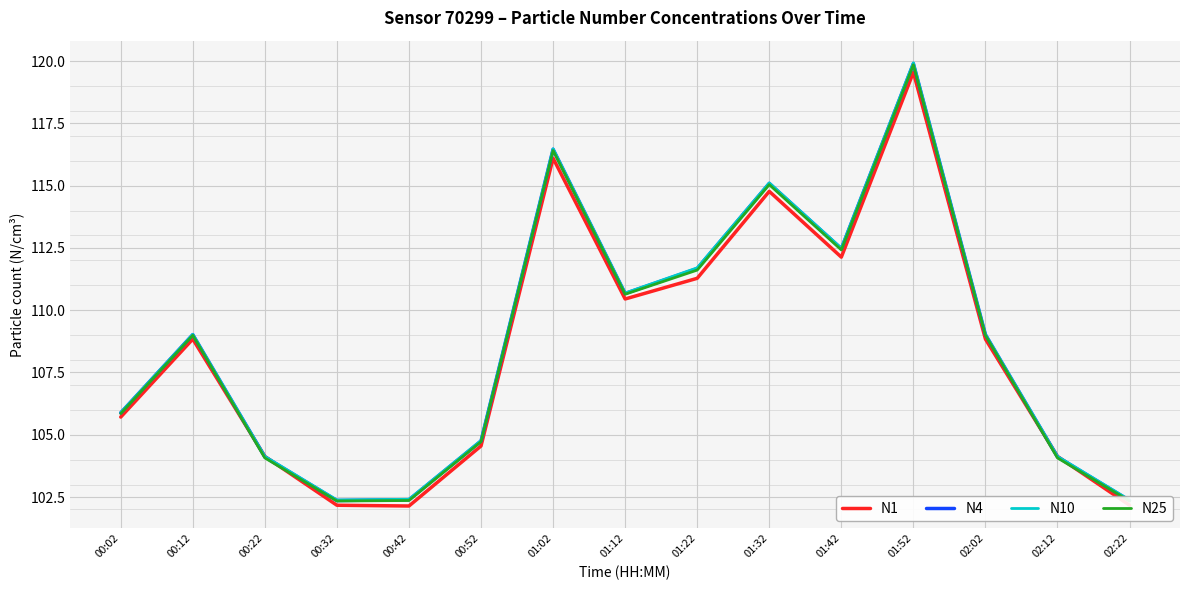

Reading left to right, list all the values displayed in this chart.

N1: 00:02=105.7	00:12=108.8	00:22=104.1	00:32=102.2	00:42=102.1	00:52=104.5	01:02=116.1	01:12=110.5	01:22=111.3	01:32=114.8	01:42=112.1	01:52=119.5	02:02=108.8	02:12=104.1	02:22=102.2
N4: 00:02=105.9	00:12=109.0	00:22=104.1	00:32=102.4	00:42=102.4	00:52=104.8	01:02=116.5	01:12=110.7	01:22=111.7	01:32=115.1	01:42=112.5	01:52=119.9	02:02=109.0	02:12=104.1	02:22=102.4
N10: 00:02=105.9	00:12=109.0	00:22=104.1	00:32=102.4	00:42=102.4	00:52=104.8	01:02=116.5	01:12=110.7	01:22=111.7	01:32=115.1	01:42=112.5	01:52=119.9	02:02=109.0	02:12=104.1	02:22=102.4
N25: 00:02=105.8	00:12=109.0	00:22=104.1	00:32=102.3	00:42=102.4	00:52=104.7	01:02=116.4	01:12=110.6	01:22=111.6	01:32=115.0	01:42=112.4	01:52=119.8	02:02=109.0	02:12=104.1	02:22=102.3